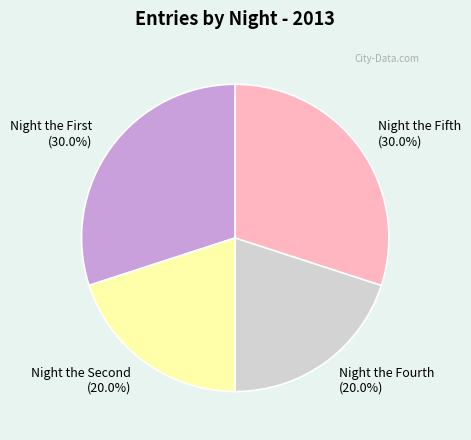

Is there any slice that represents more than half of the pie?

No